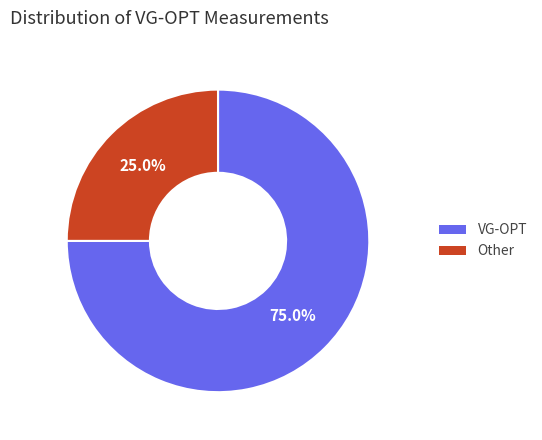

Does VG-OPT represent more than half of the total?

Yes